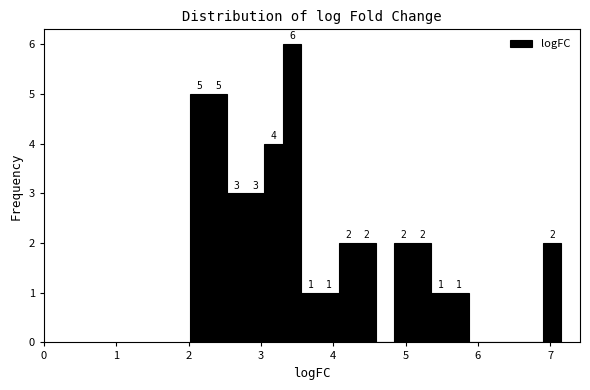

Around what value on the x-axis is the tallest bar? Give the approximate position of its centre, as read against the axis.

3.4